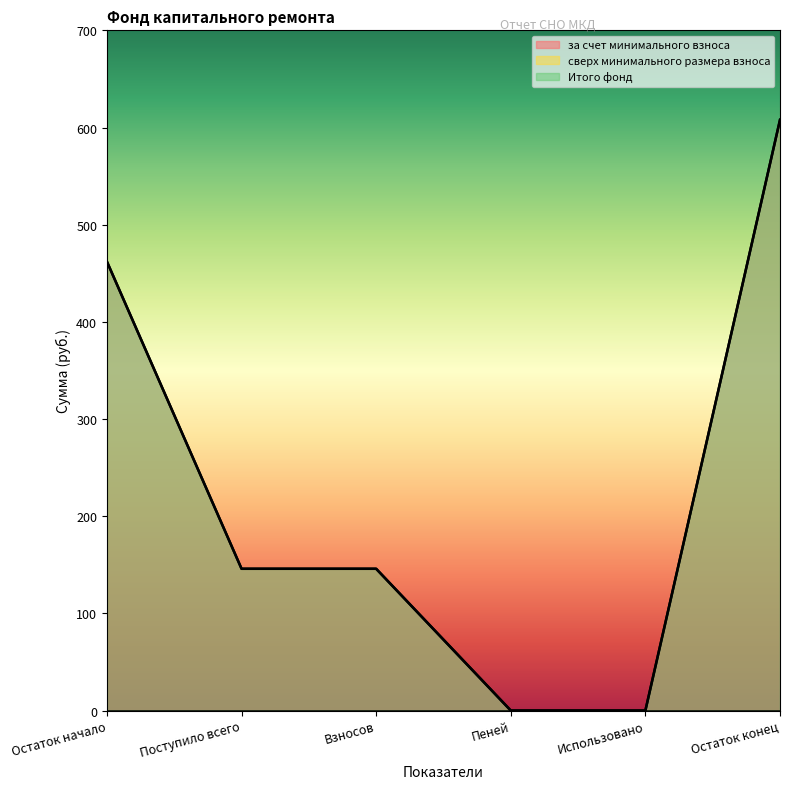

How many lines are shown in the chart?

3